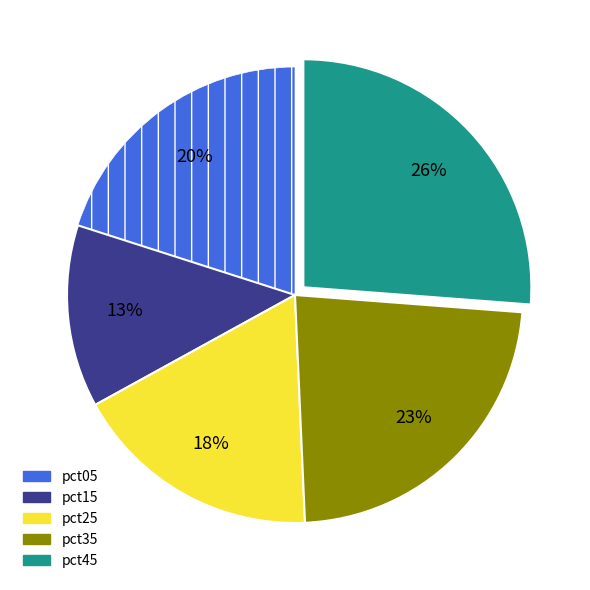

Does any single category account for the majority?

No